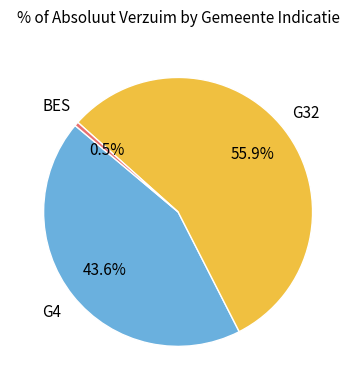

Is there any slice that represents more than half of the pie?

Yes